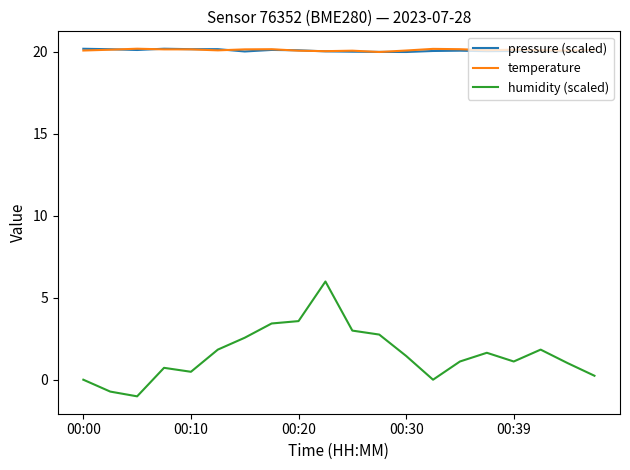

What is the maximum value shown in the chart?

20.2